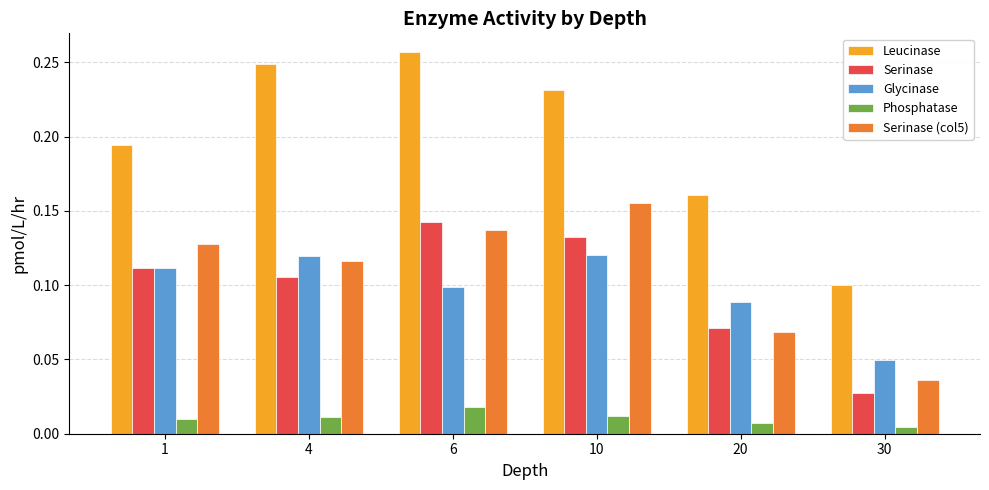

Which series changed the most between 4 and 10?

Serinase (col5)